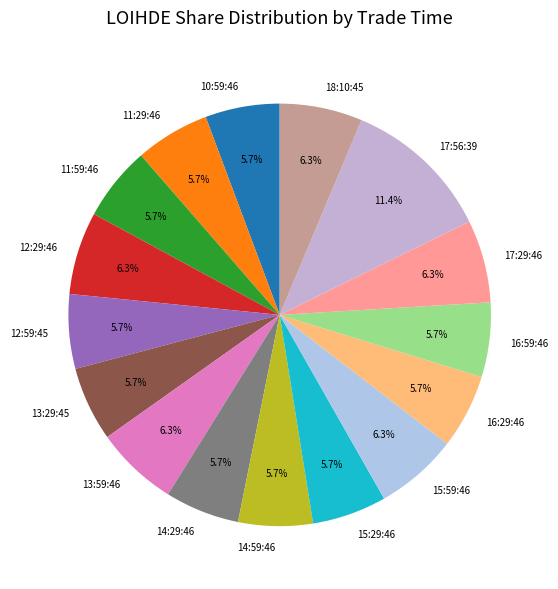

What percentage is the 11:29:46 slice, to the nearest percent?

6%